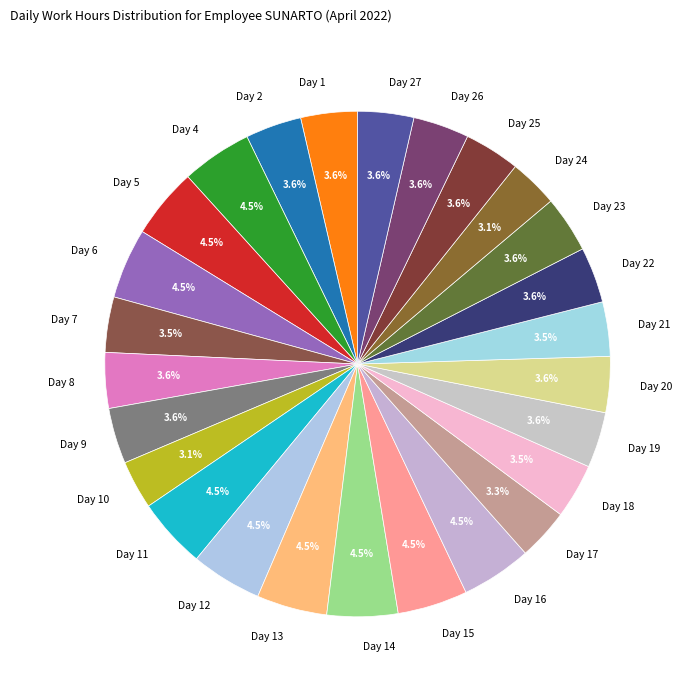

What is the ratio of the value at Day 26 to the value at Day 11?

0.8